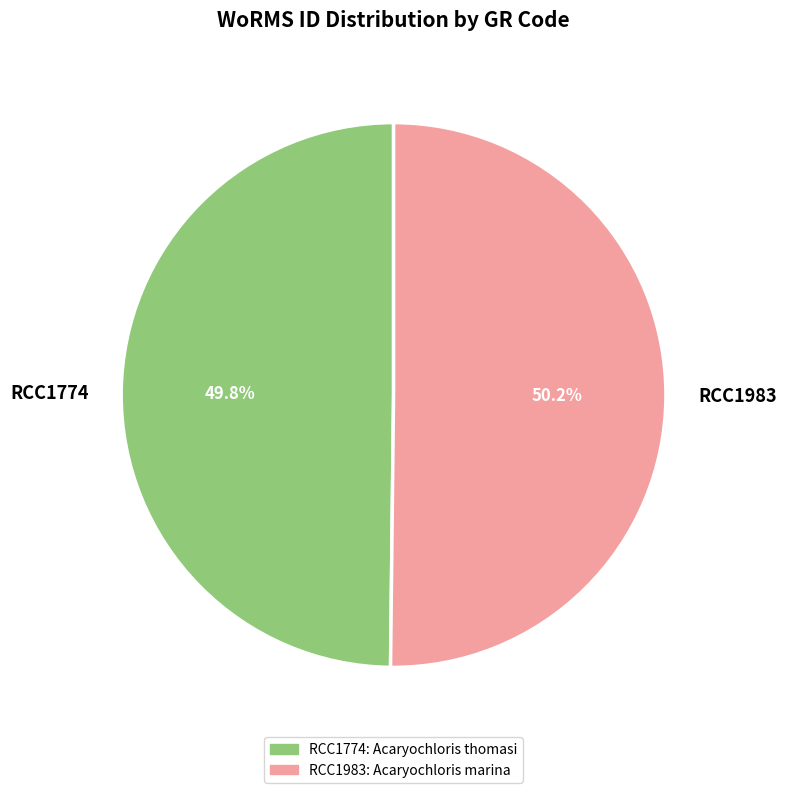

How many slices are in this pie chart?

2